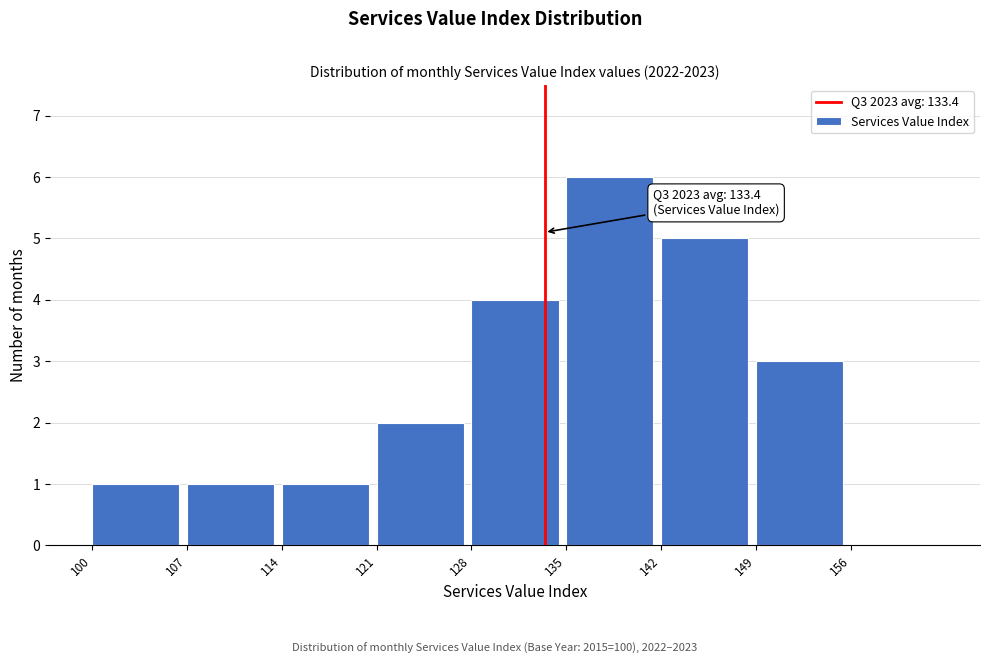

Which range on the x-axis has the tallest bar?

135 to 142